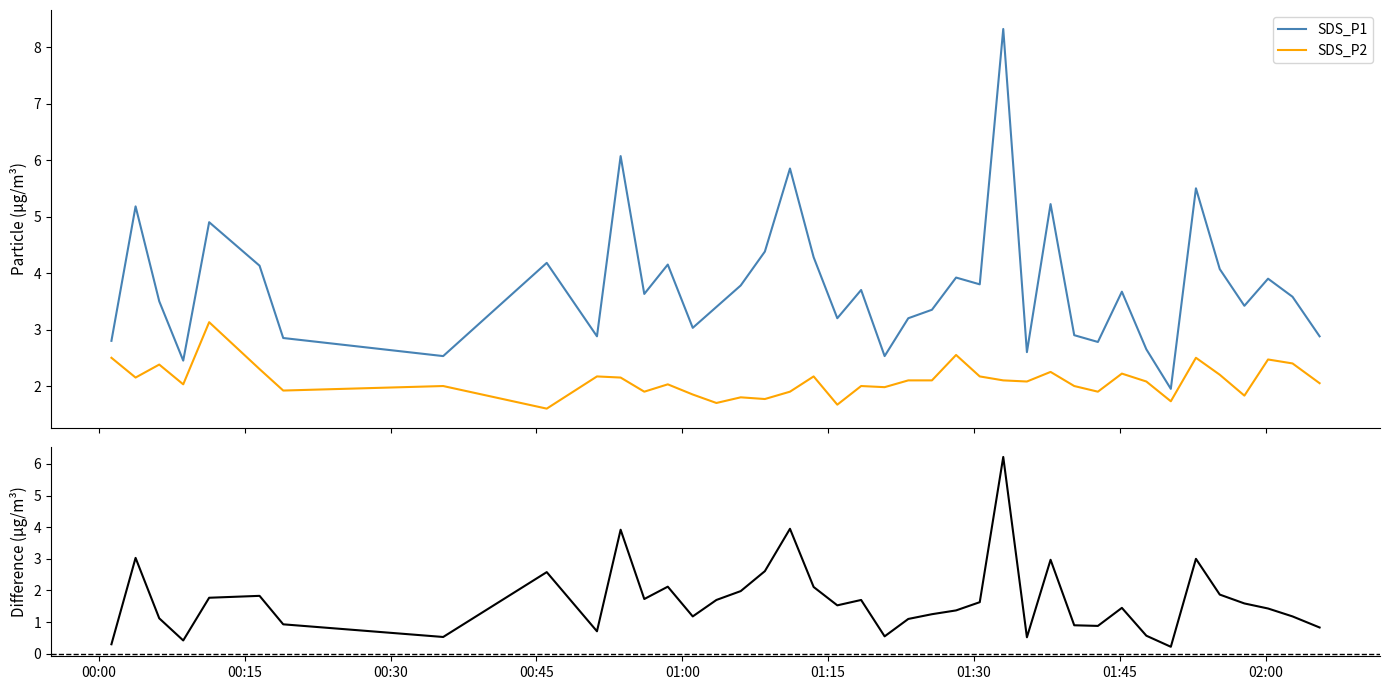

What is the smallest value displayed?

0.2